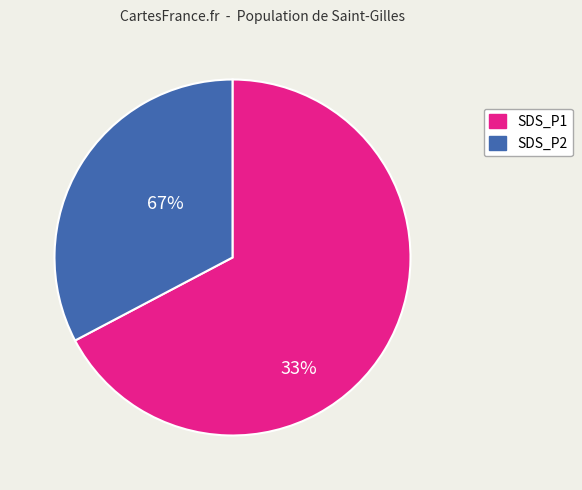

Rank the categories by value from highest to lowest.

SDS_P1, SDS_P2